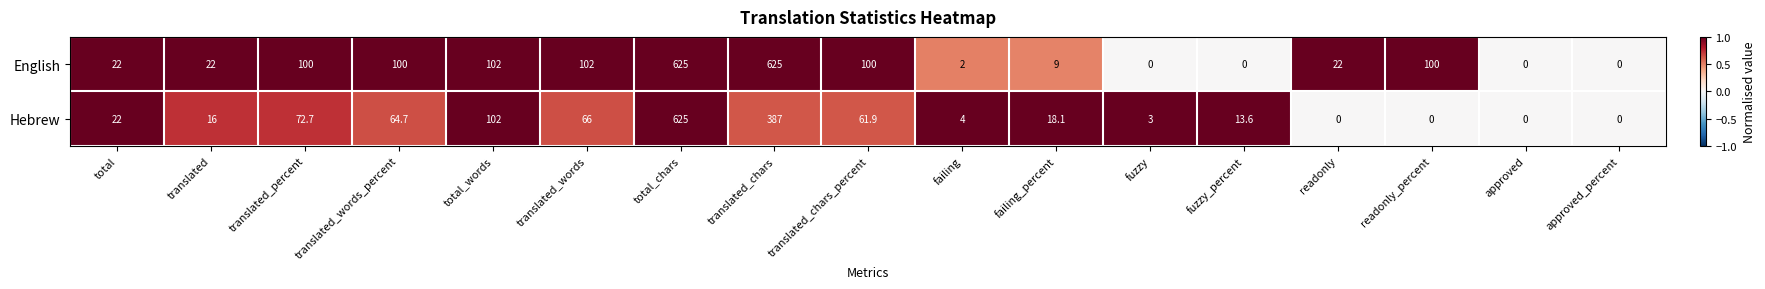

Is the value of Hebrew at total greater than the value of English at translated_percent?

No